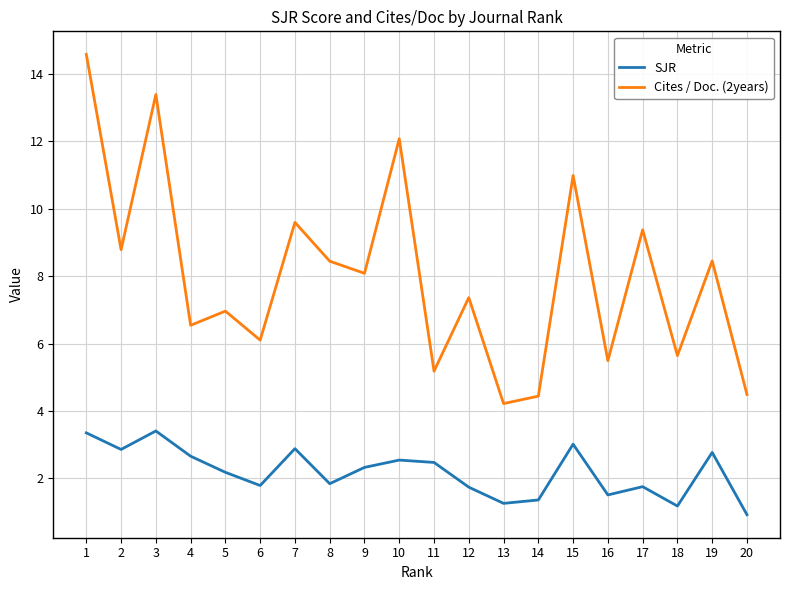

True or false: Cites / Doc. (2years) and SJR cross at least once.

False